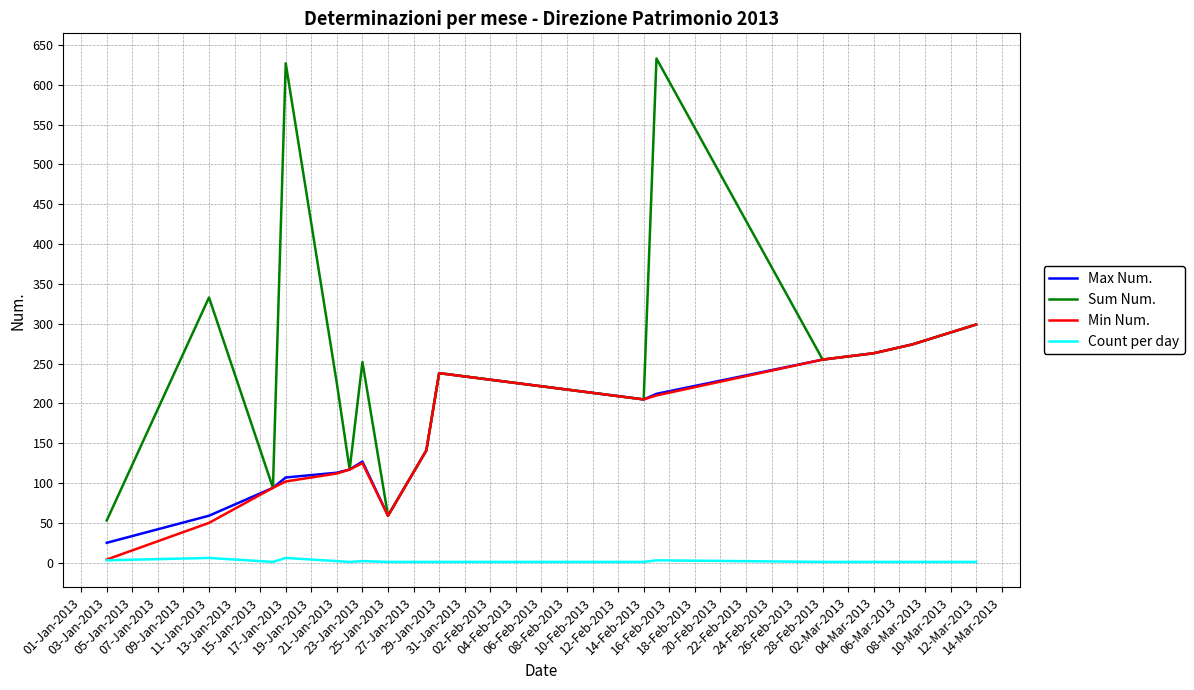

What is the average value of the Count per day series?

2